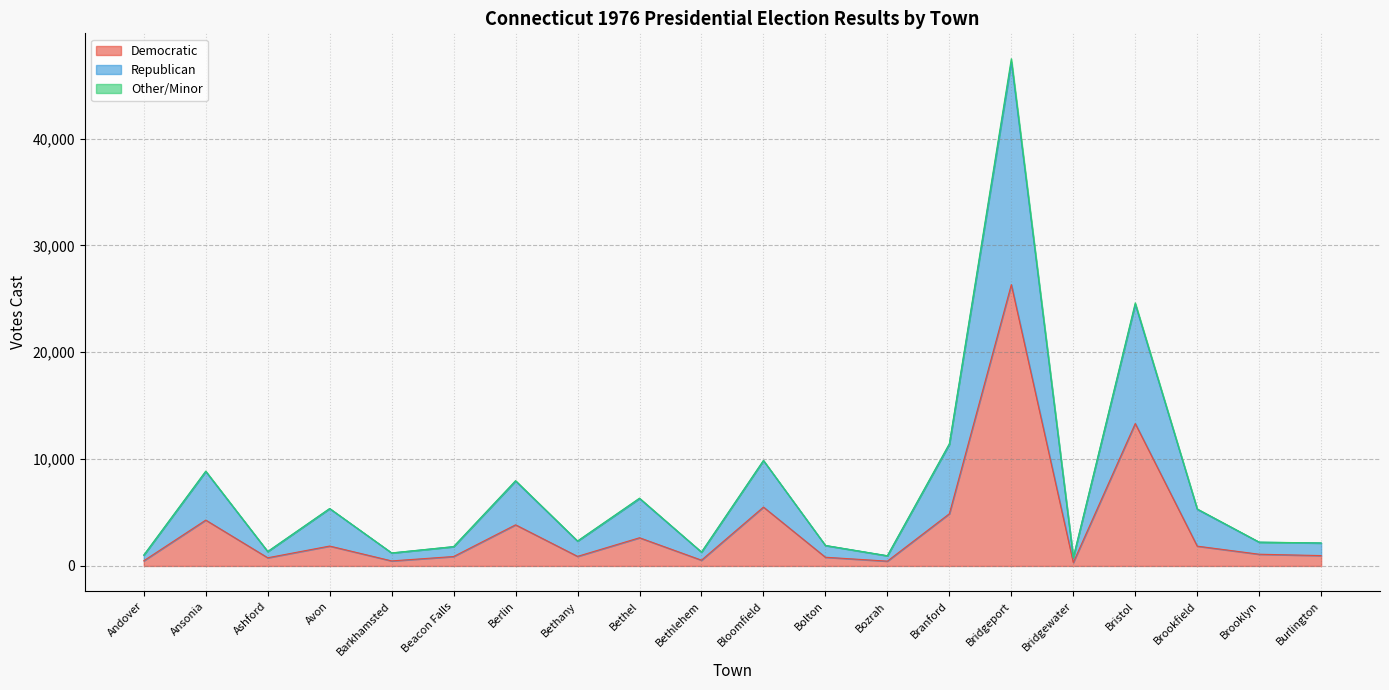

What is the label of the 18th point from the left?

Brookfield